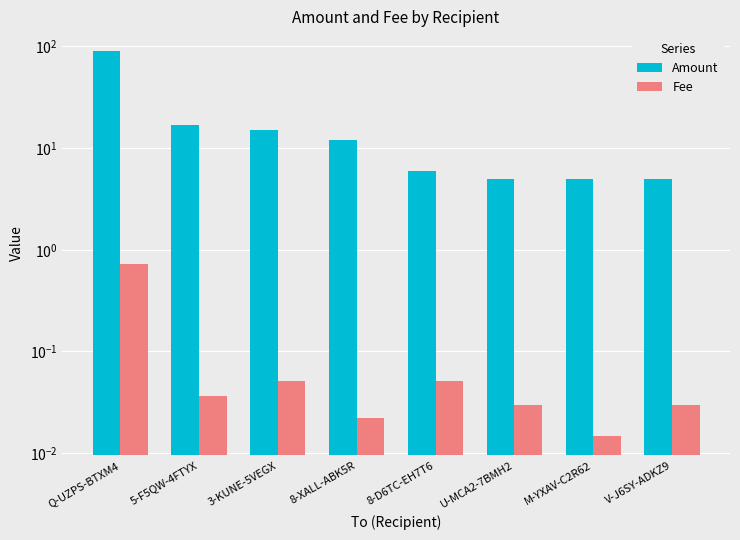

At which category is the sum across all series the highest?

Q-UZPS-BTXM4